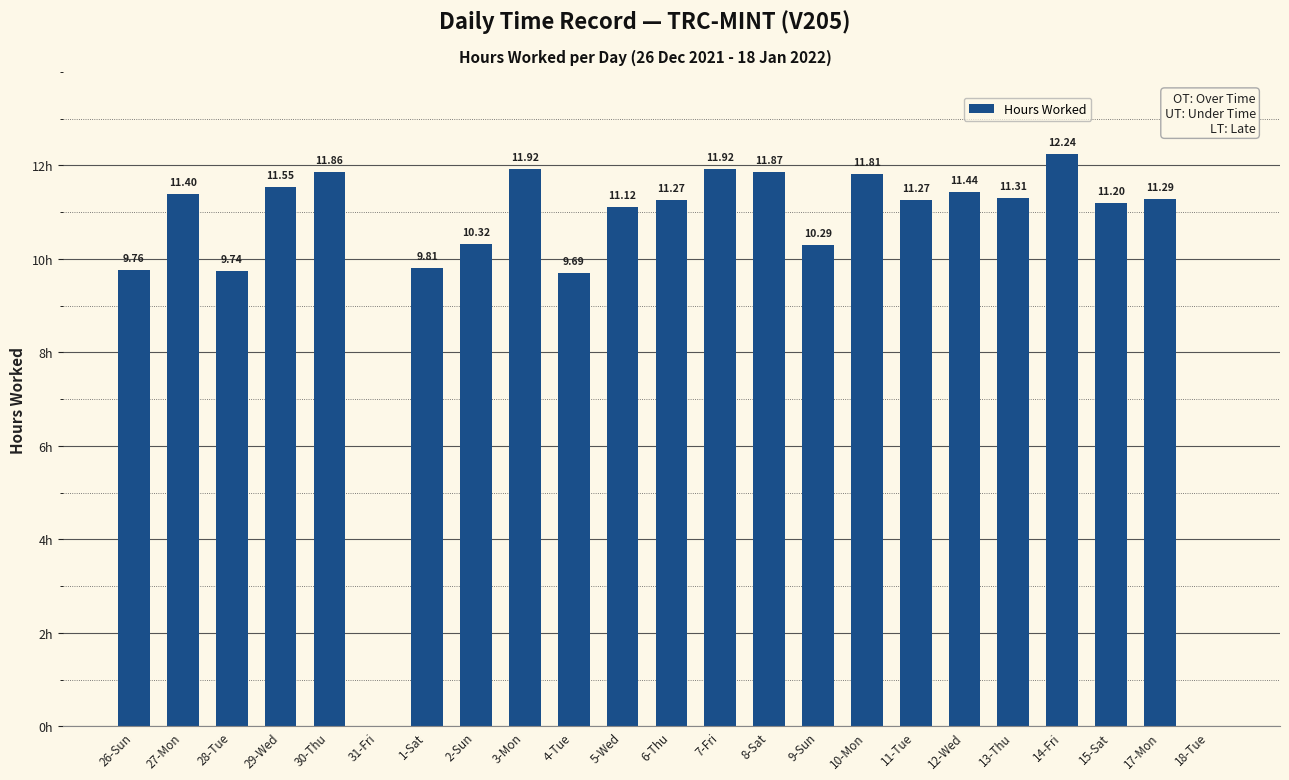

At which category does the chart reach its peak across all series?

14-Fri